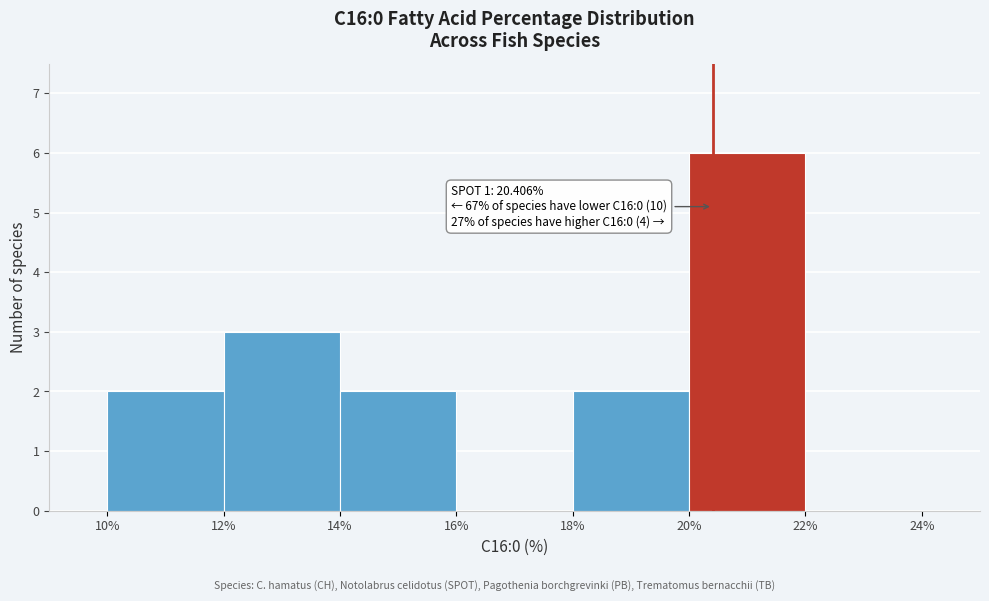

Which range on the x-axis has the tallest bar?

20% to 22%